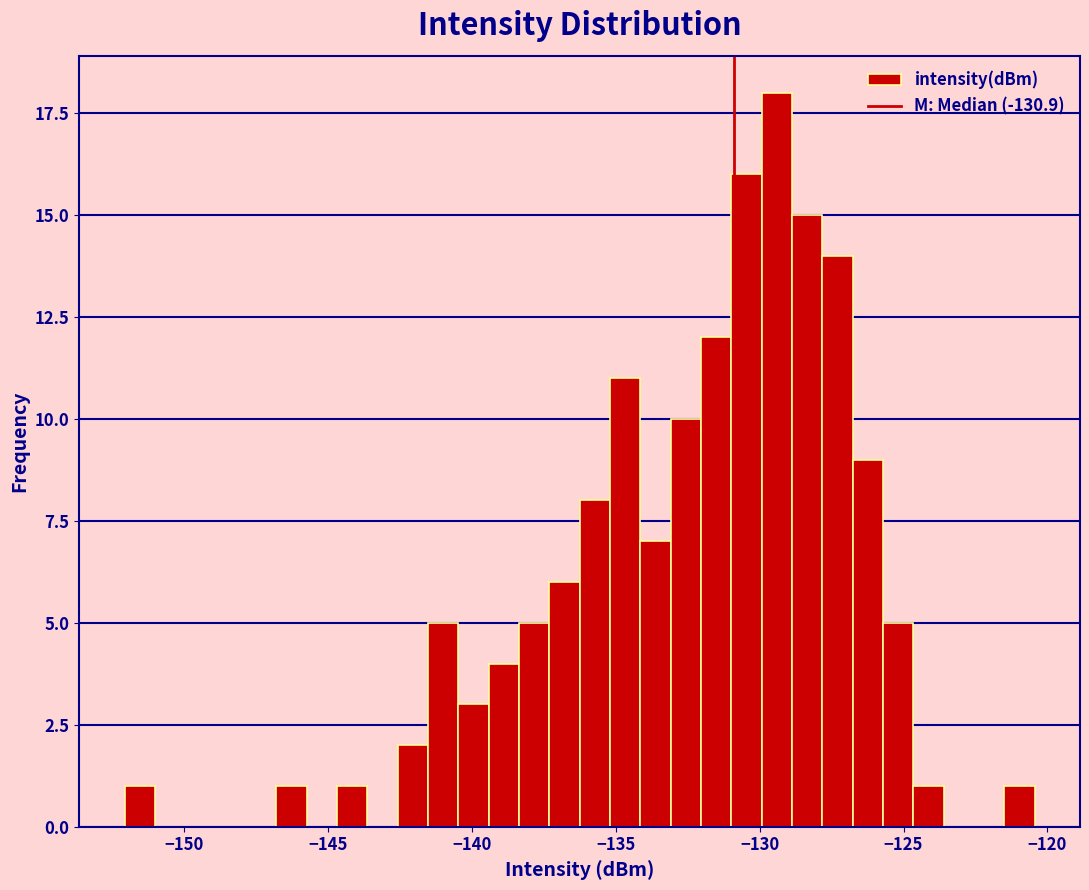

Read against the x-axis, roughly where is the centre of the tallest bar?

-129.5